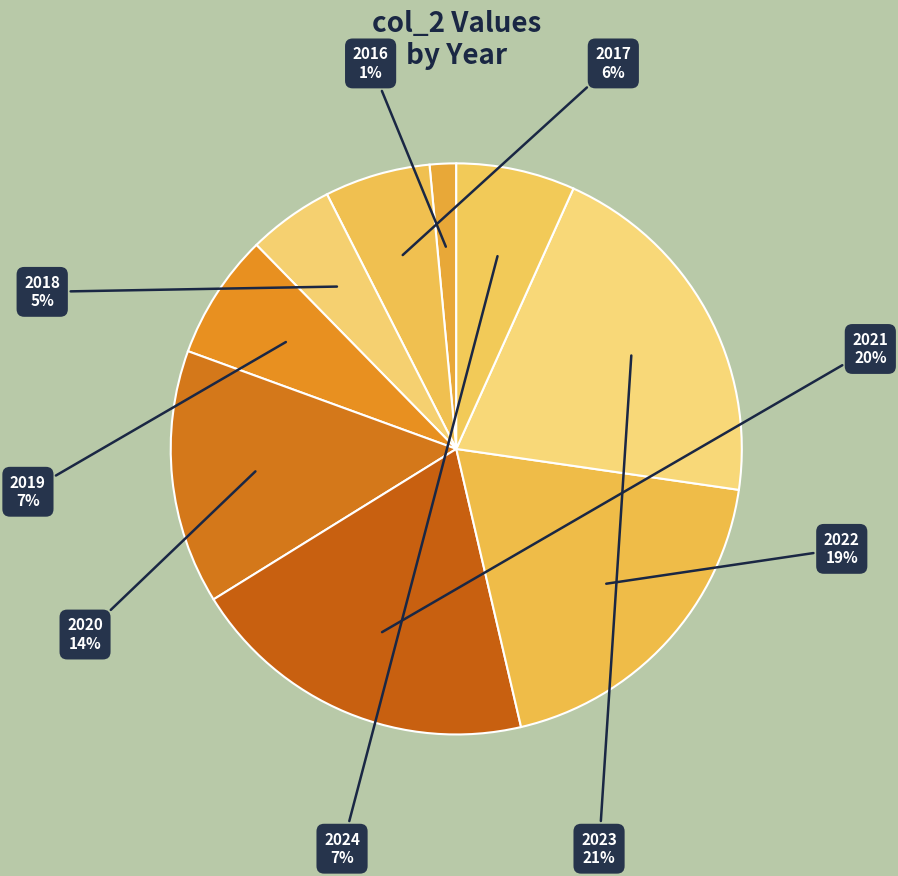

The 2022 slice represents 13% of the pie. True or false?

False